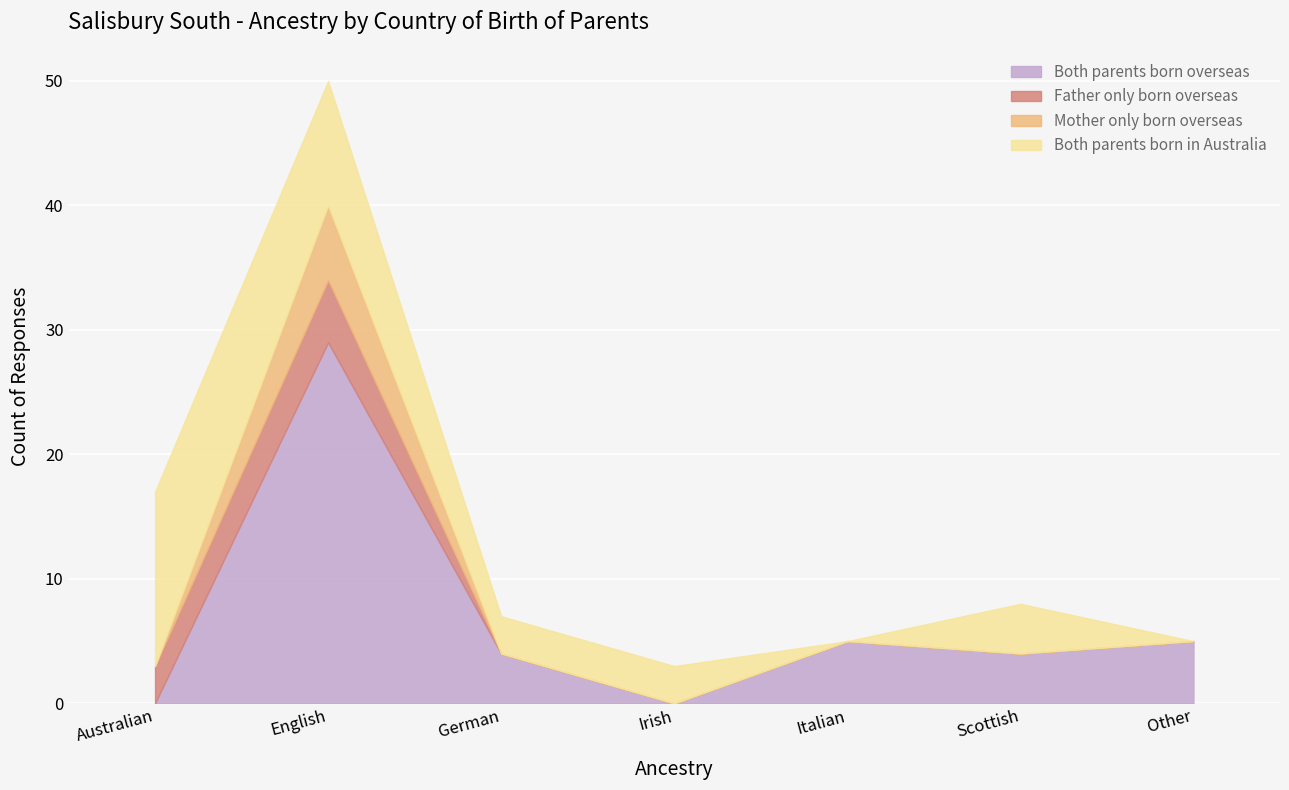

List the labels in order of Both parents born in Australia value, smallest first.

Italian, Other, German, Irish, Scottish, English, Australian